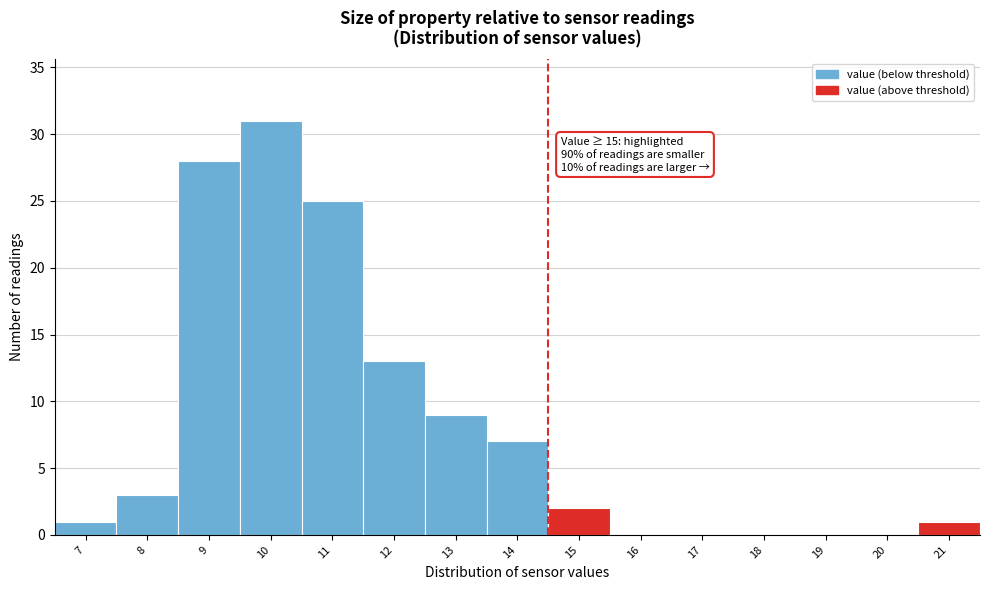

Reading left to right, transcribe all the data shown in this chart.

7=1	8=3	9=28	10=31	11=25	12=13	13=9	14=7	15=2	16=0	17=0	18=0	19=0	20=0	21=1